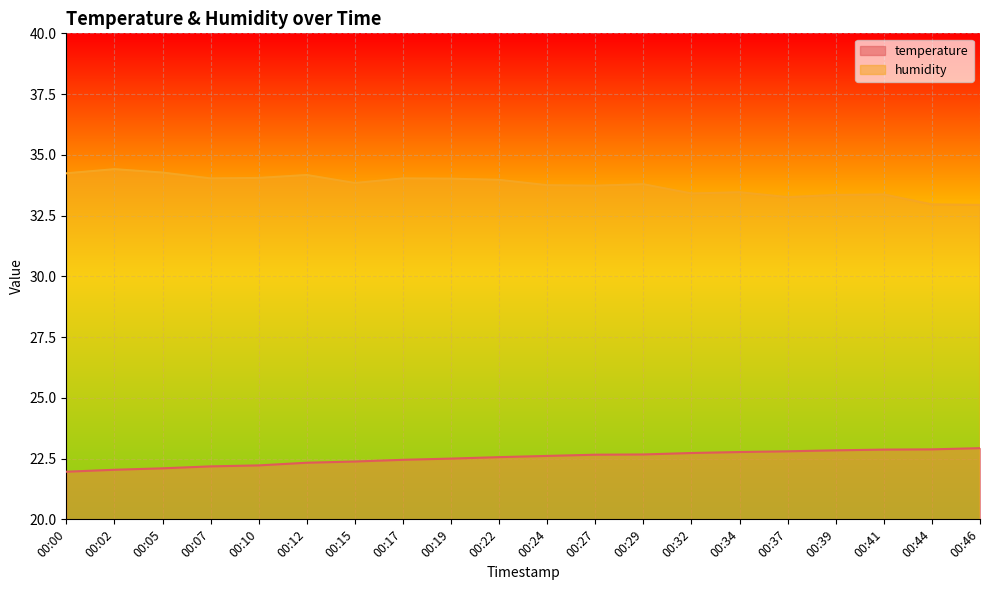

At which label does humidity reach its minimum?

00:46